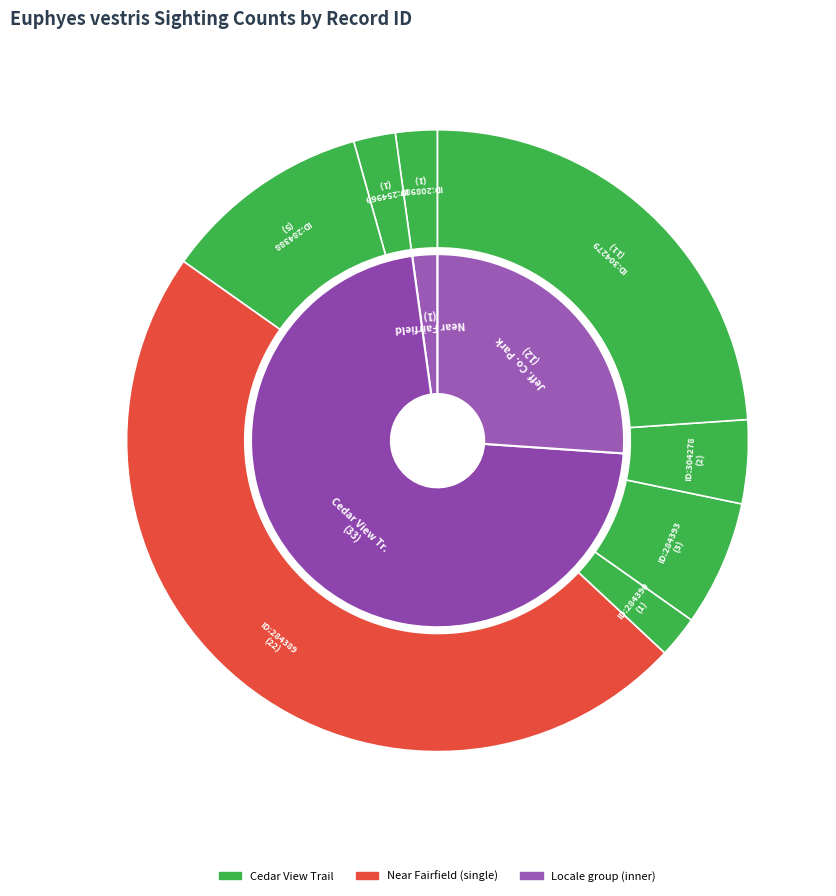

To the nearest percent, what is the difference between the largest and smallest slice percentages?

46%